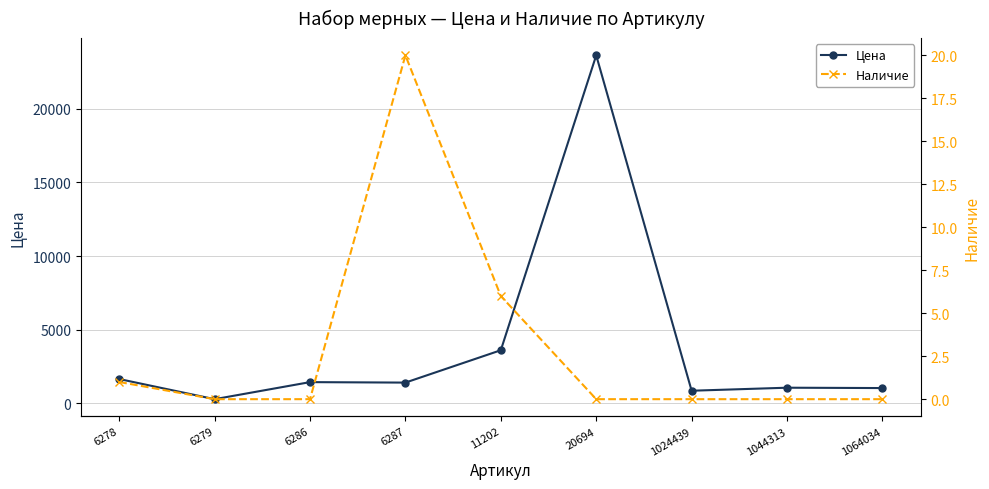

Which has a higher value, 6287 or 1064034?

6287